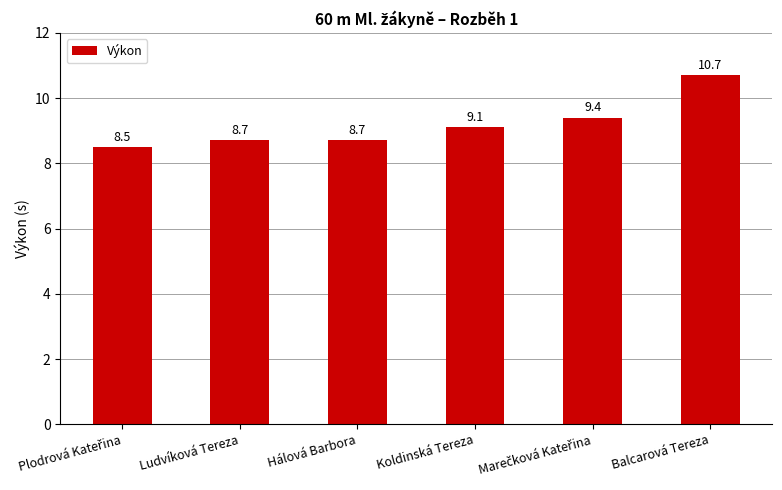

What position from the right is Ludvíková Tereza?

5